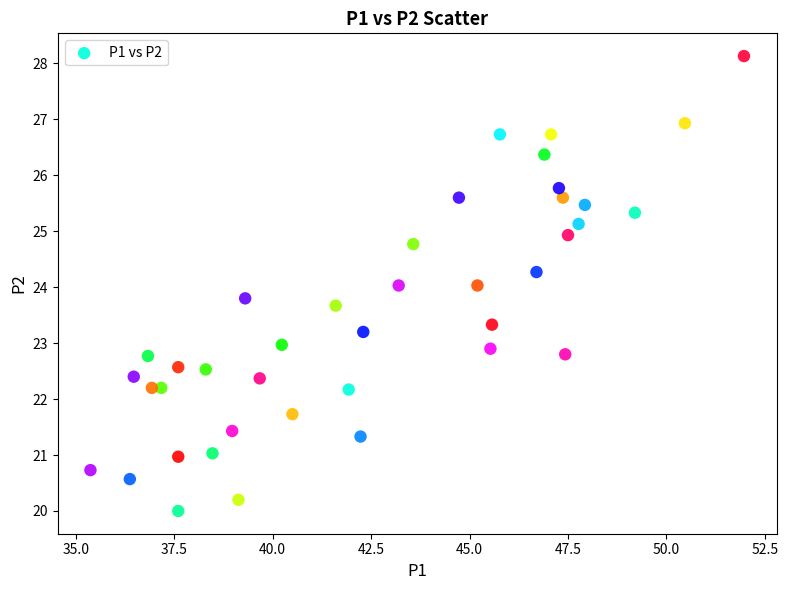

What is the range of Y values (max minus min)?

8.1